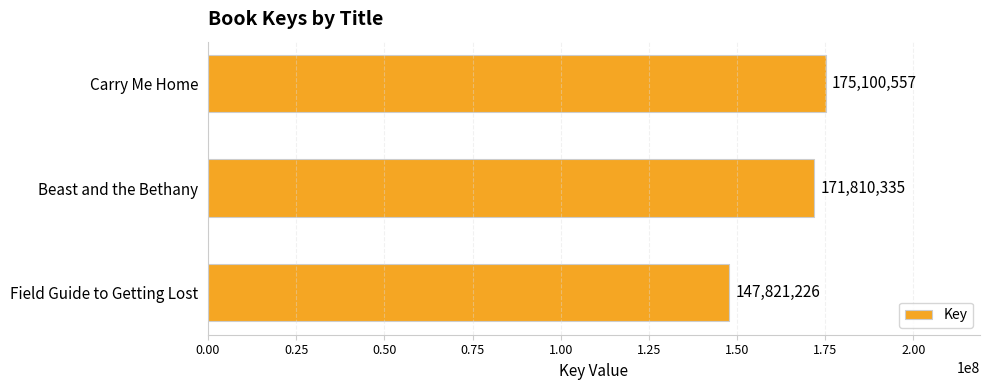

What is the difference between the maximum and second lowest values?

3290222